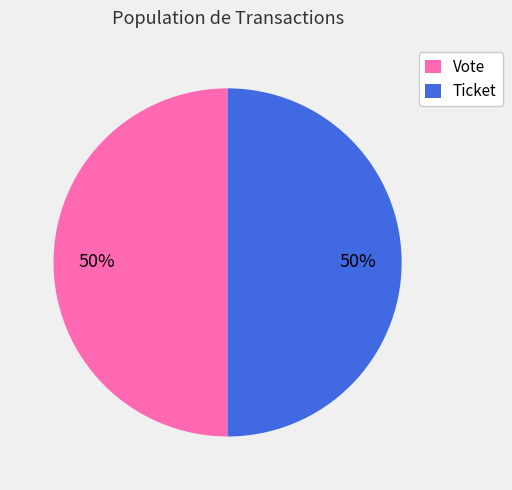

To the nearest percent, what is the combined percentage of Ticket and Vote?

100%